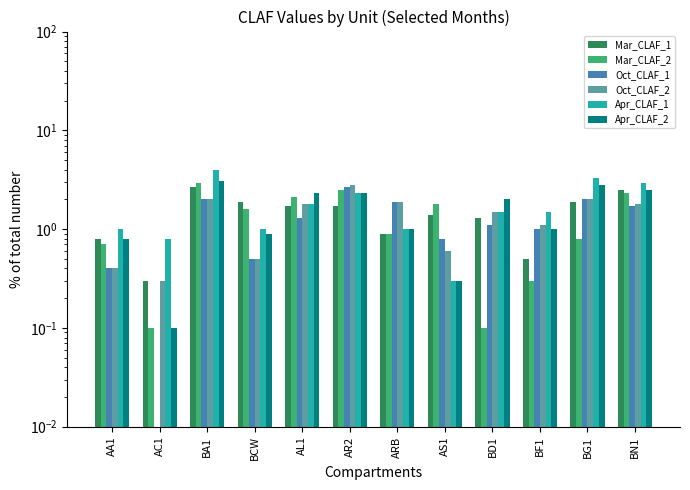

What are all the series names shown in the legend?

Mar_CLAF_1, Mar_CLAF_2, Oct_CLAF_1, Oct_CLAF_2, Apr_CLAF_1, Apr_CLAF_2